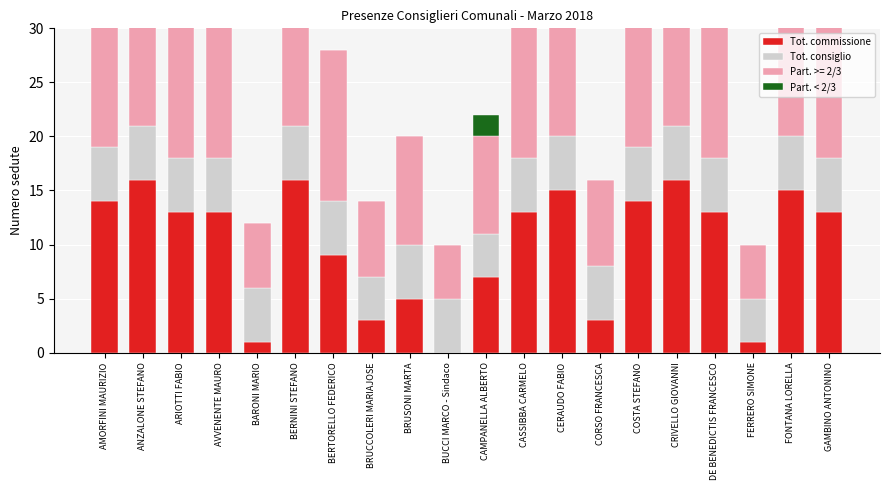

How many groups of bars are there?

20